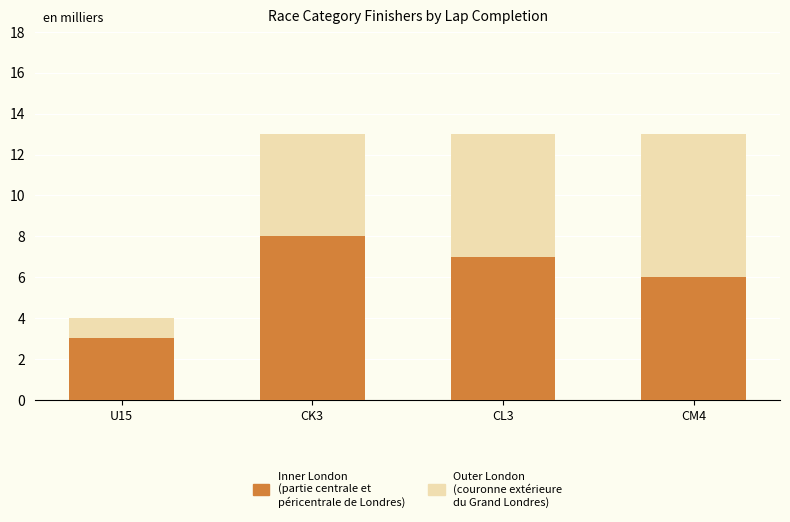

Are the bars grouped side by side (vs. stacked)?

No